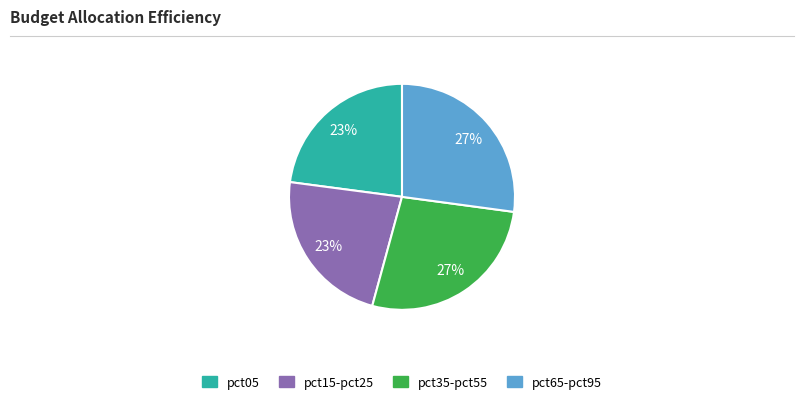

Which has a higher value, pct65-pct95 or pct05?

pct65-pct95